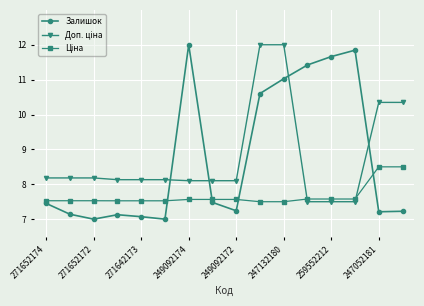

How many interior local peaks does the Залишок series have?

3